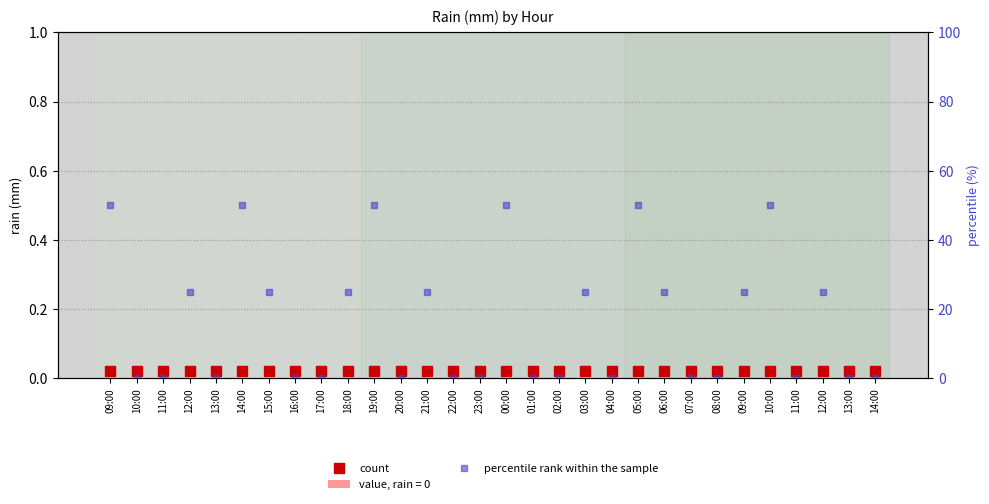

How many groups of bars are there?

30